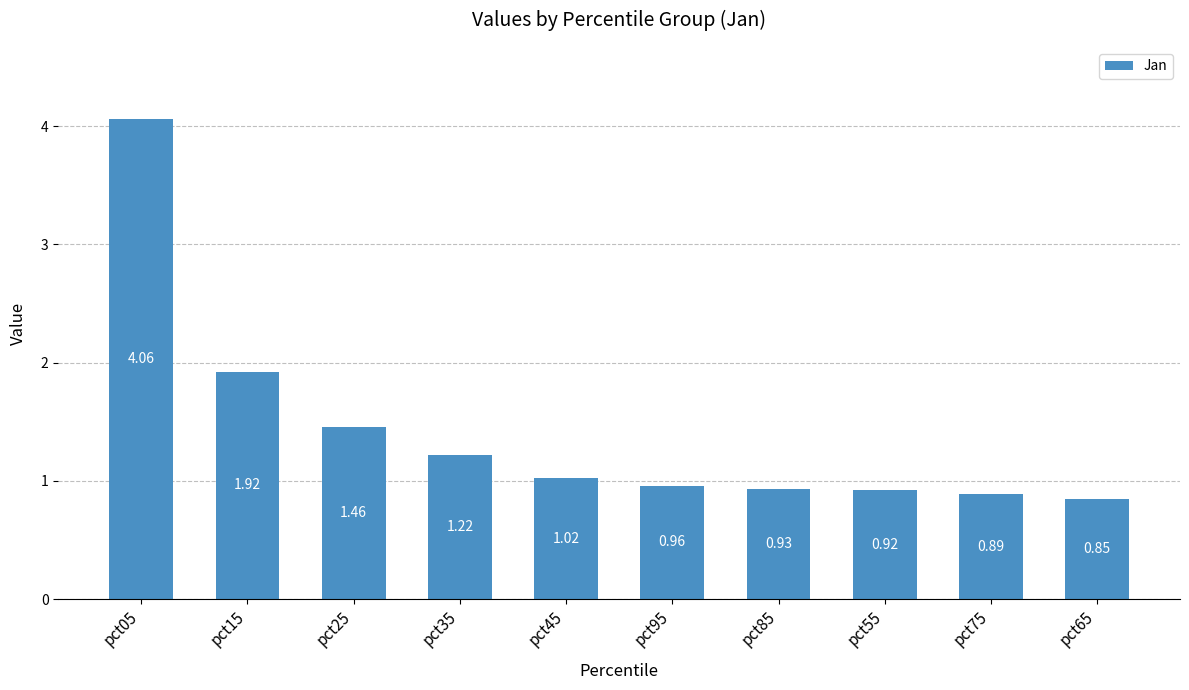

Are the bars horizontal?

No